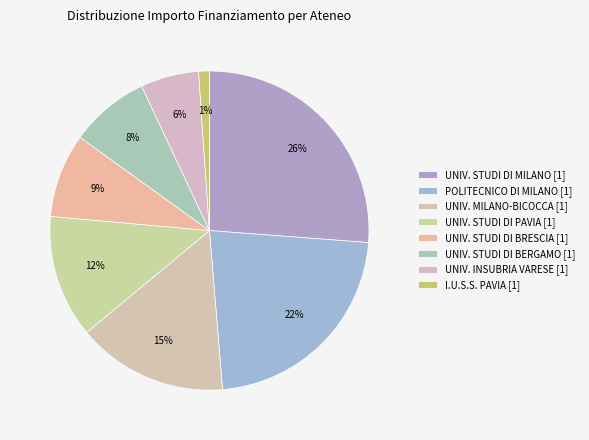

How many slices are in this pie chart?

8